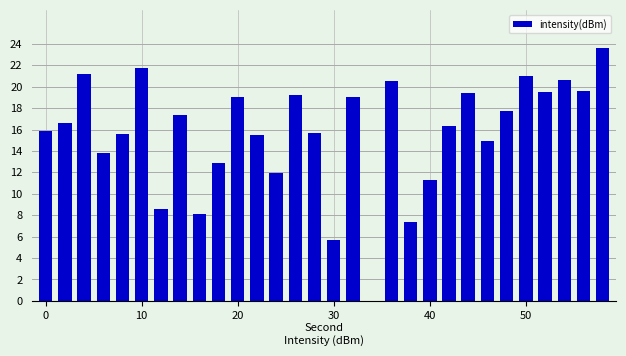

What is the sum of all values?

469.9